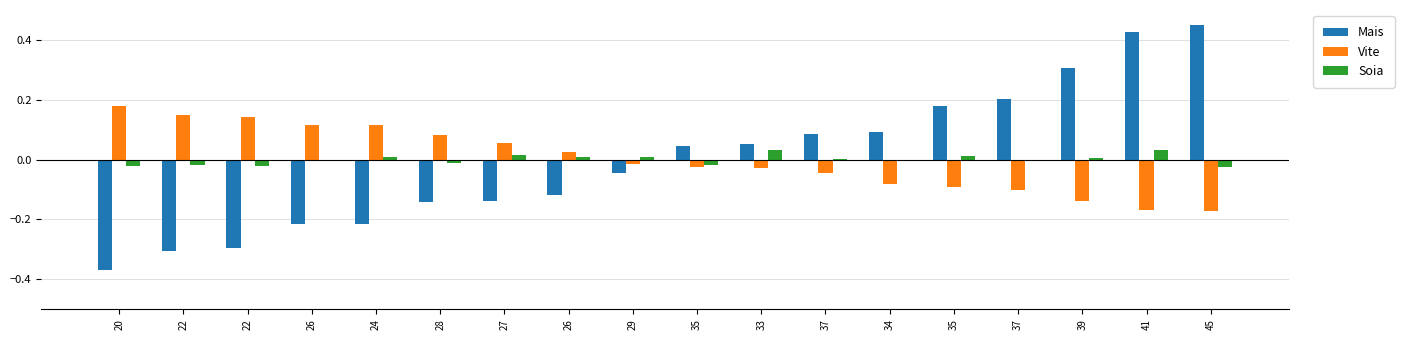

At which label is Soia closest to 0?

37